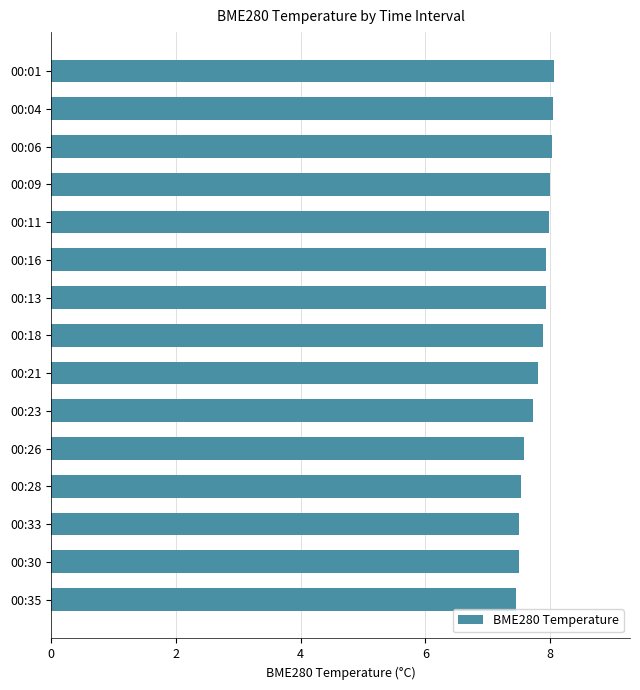

Is it true that the value at 00:21 is 7.8?

True